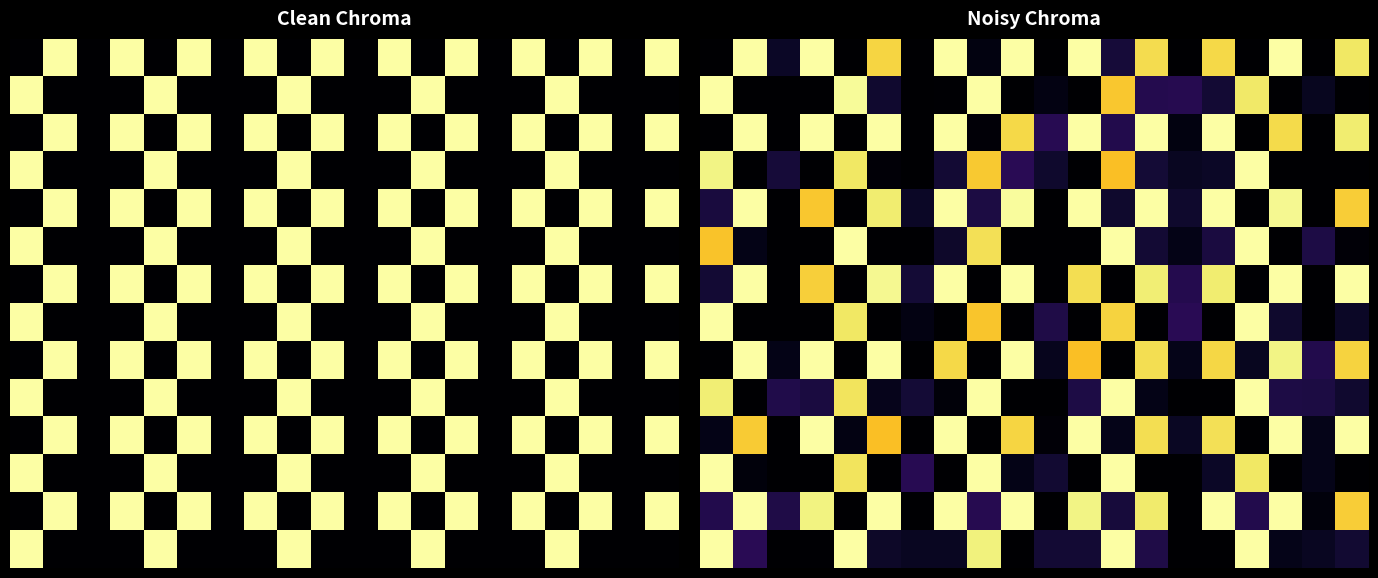

What is the total value across all series at 7?

7.2